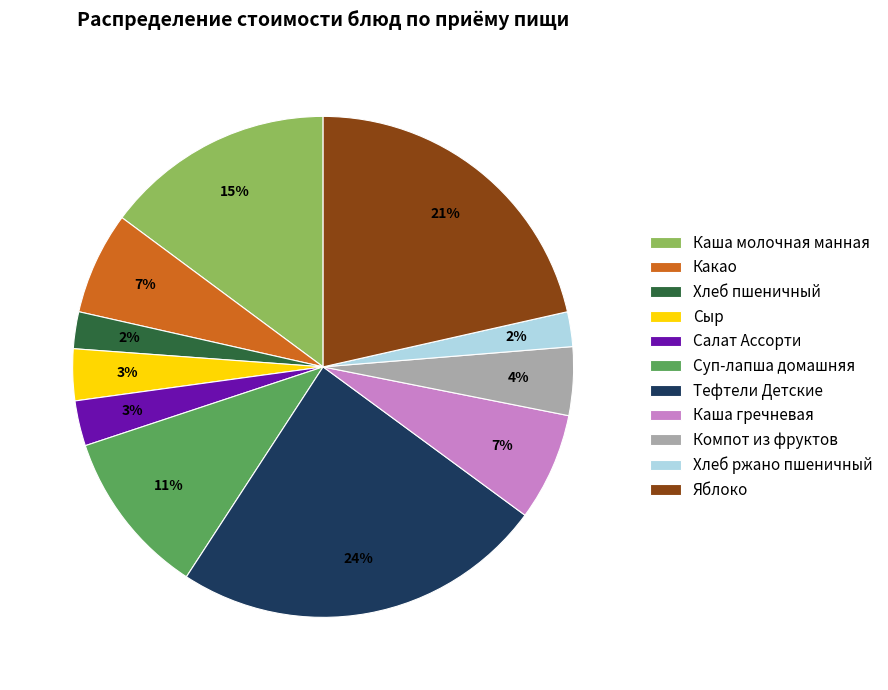

Do Салат Ассорти and Хлеб пшеничный together represent more than half of the pie?

No